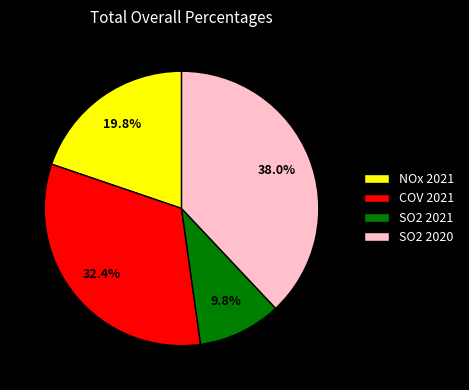

Does NOx 2021 represent more than half of the total?

No